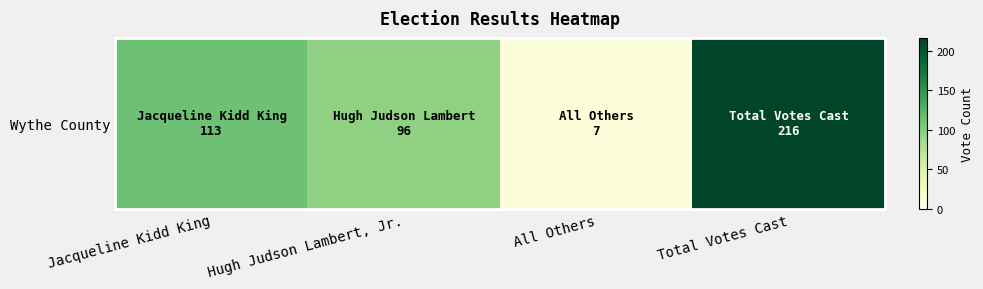

What is the difference between the maximum and minimum values?

209